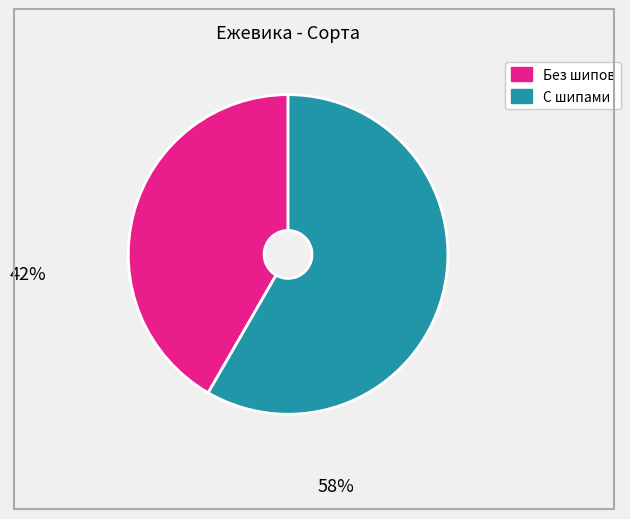

Is there a majority slice in this chart?

Yes